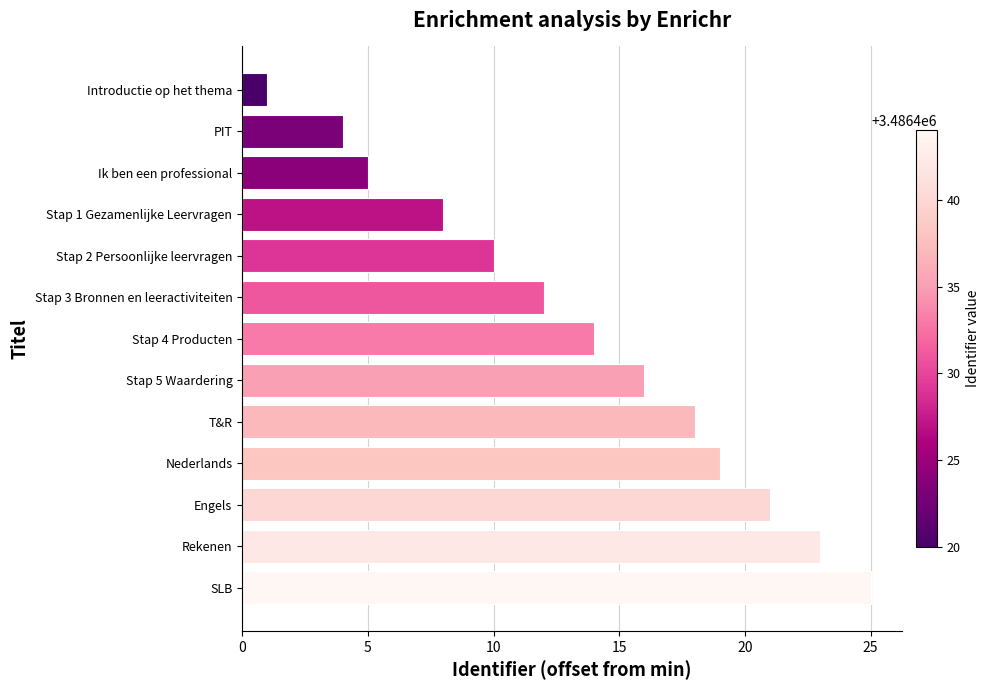

Approximately how many times larger is the value at Stap 5 Waardering compared to Stap 2 Persoonlijke leervragen?

1.6